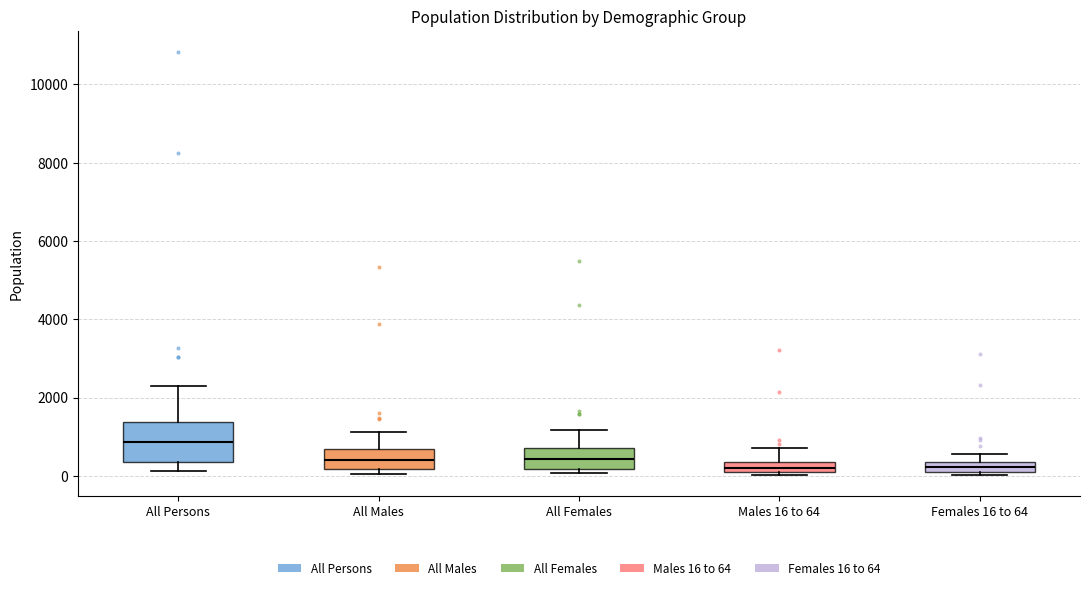

Which box is the tallest, from its lower edge to its upper edge?

All Persons